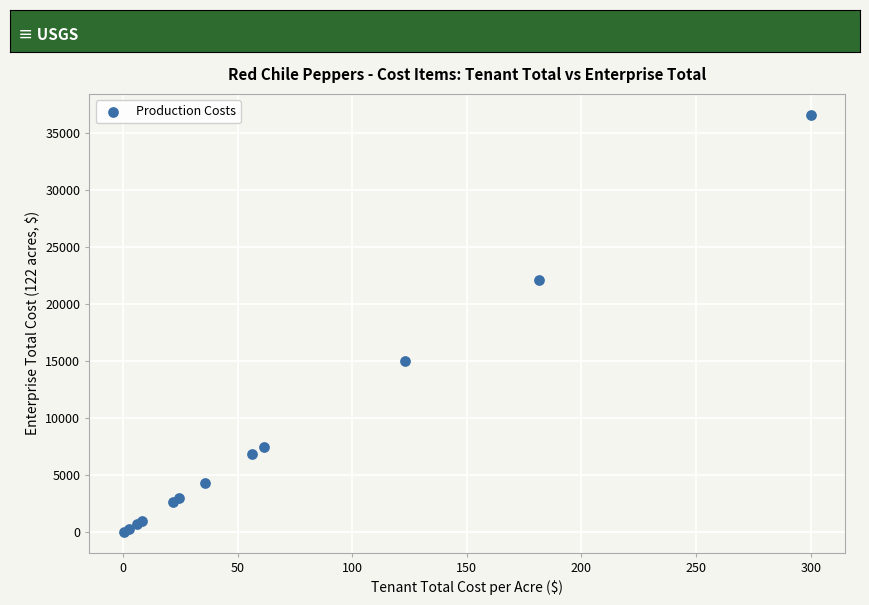

What Y value in the scatter plot is closest to 18318?

15020.6